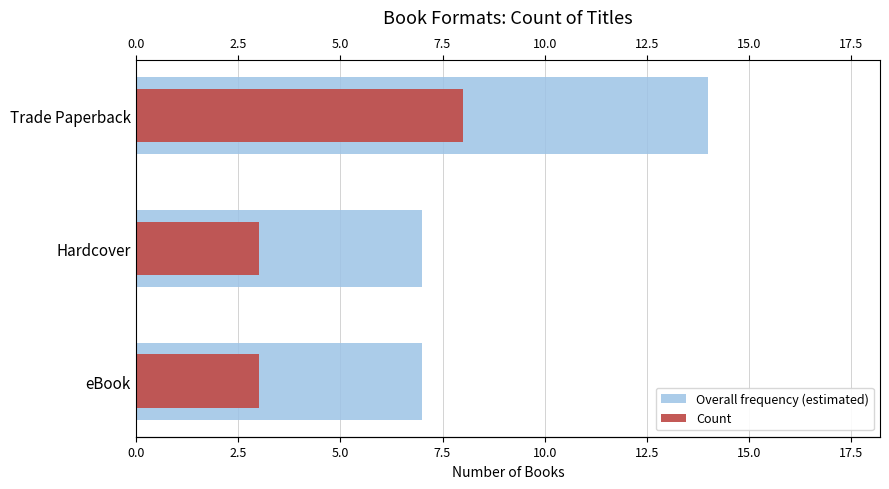

What are all the series names shown in the legend?

Overall frequency (estimated), Count